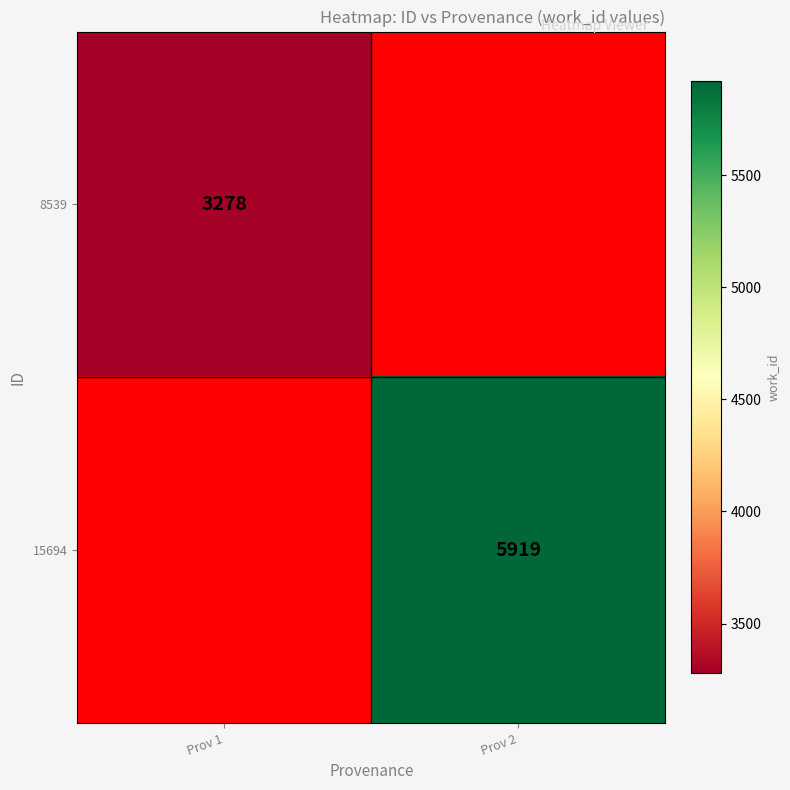

True or false: 8539 has a value of 1120 at Prov 1.

False